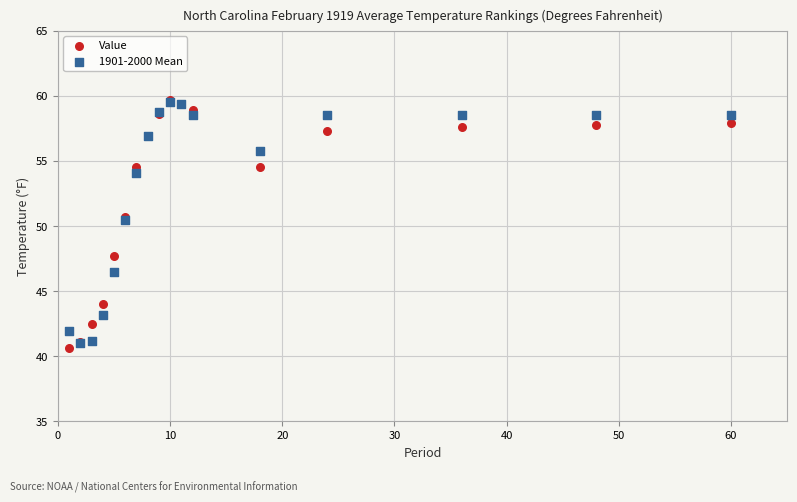

Which series reaches the minimum Y coordinate?

Value